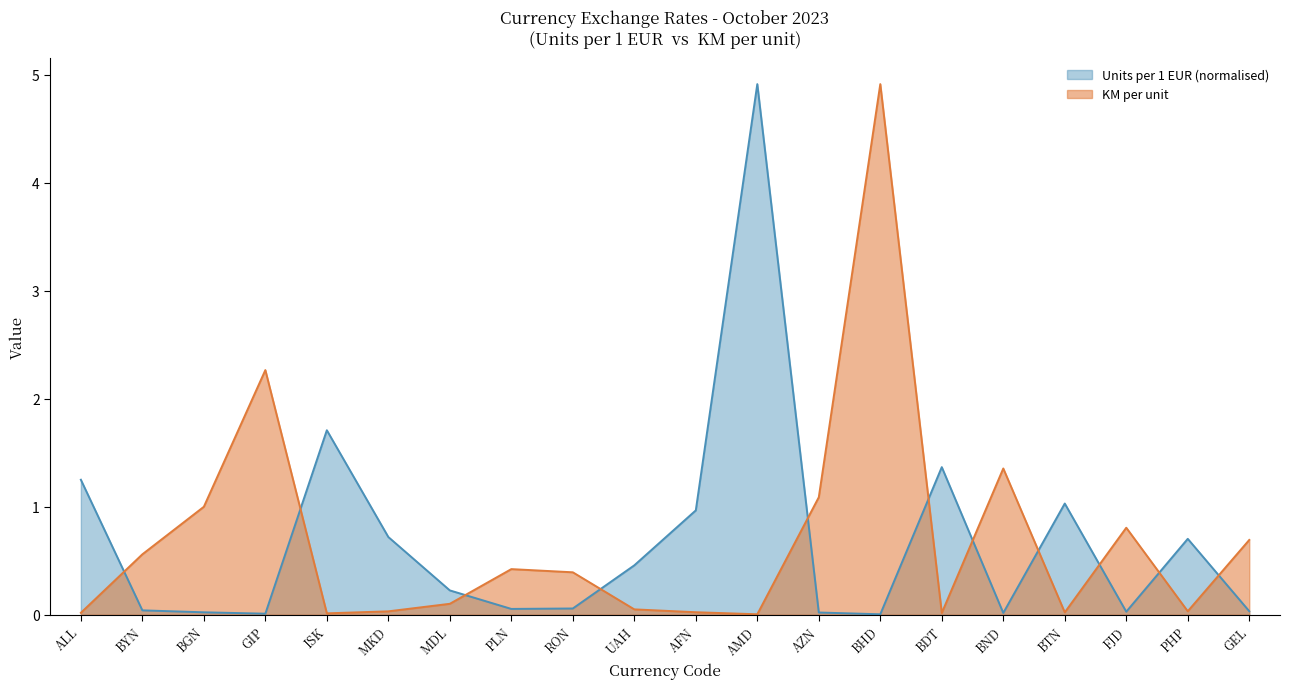

Which label corresponds to the largest value in the chart?

AMD